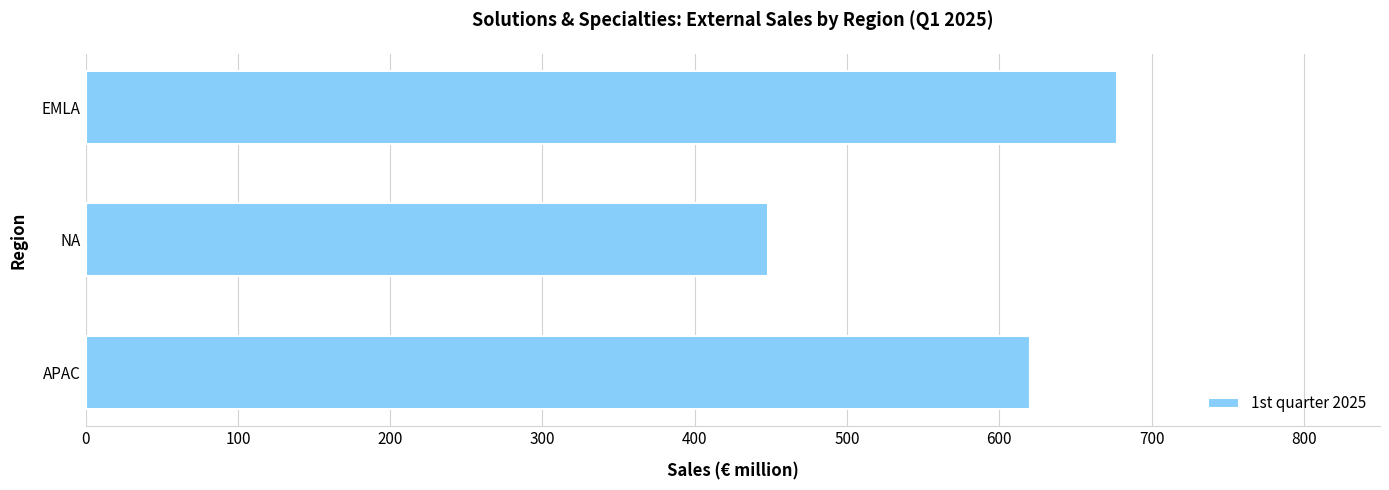

What is the label of the 1st bar from the bottom?

APAC